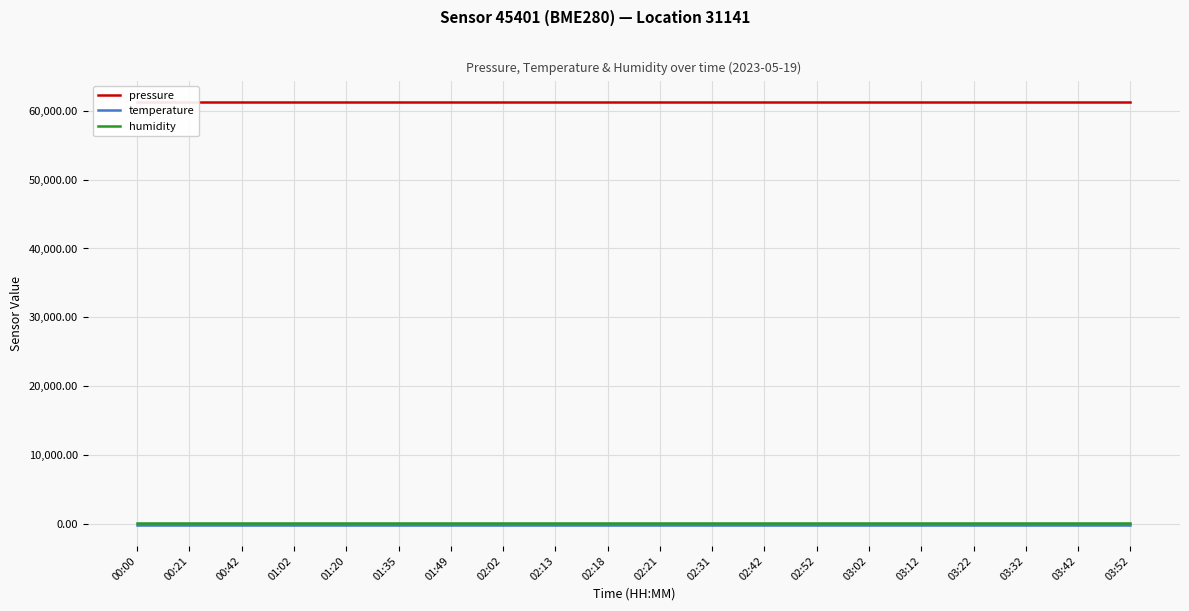

Reading right to left, list all the values displayed in this chart.

pressure: 03:52=61290.8	03:42=61290.8	03:32=61290.8	03:22=61290.8	03:12=61290.8	03:02=61290.8	02:52=61290.8	02:42=61290.8	02:31=61290.8	02:21=61290.8	02:18=61290.8	02:13=61290.8	02:02=61290.8	01:49=61290.8	01:35=61290.8	01:20=61290.8	01:02=61290.8	00:42=61290.8	00:21=61290.8	00:00=61290.8
temperature: 03:52=-145.4	03:42=-145.4	03:32=-145.4	03:22=-145.4	03:12=-145.4	03:02=-145.4	02:52=-145.4	02:42=-145.4	02:31=-145.4	02:21=-145.4	02:18=-145.4	02:13=-145.4	02:02=-145.4	01:49=-145.4	01:35=-145.4	01:20=-145.4	01:02=-145.4	00:42=-145.4	00:21=-145.4	00:00=-145.4
humidity: 03:52=100.0	03:42=100.0	03:32=100.0	03:22=100.0	03:12=100.0	03:02=100.0	02:52=100.0	02:42=100.0	02:31=100.0	02:21=100.0	02:18=100.0	02:13=100.0	02:02=100.0	01:49=100.0	01:35=100.0	01:20=100.0	01:02=100.0	00:42=100.0	00:21=100.0	00:00=100.0